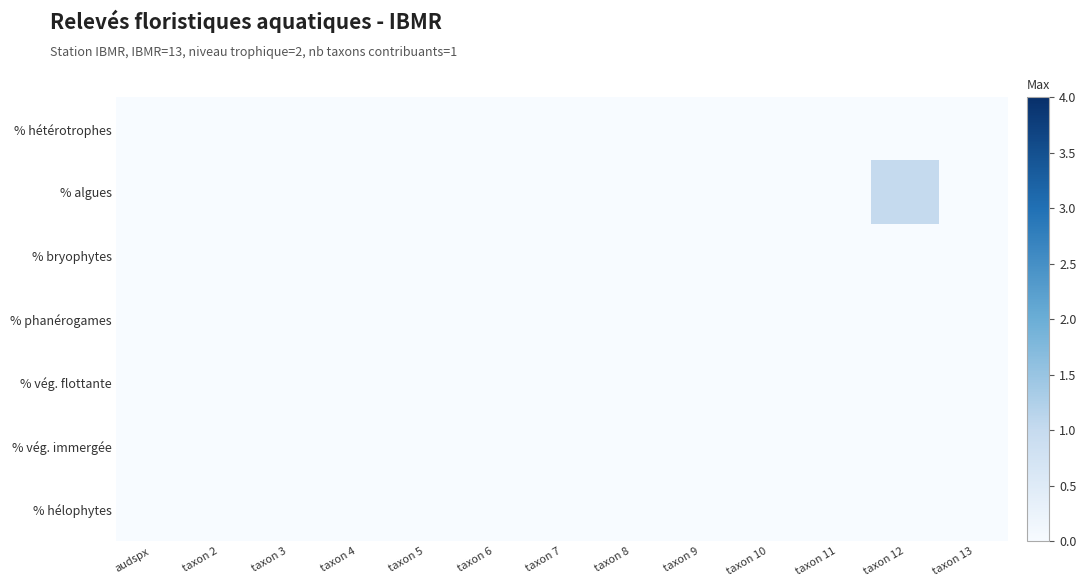

Which series has the largest range (max minus min)?

% algues